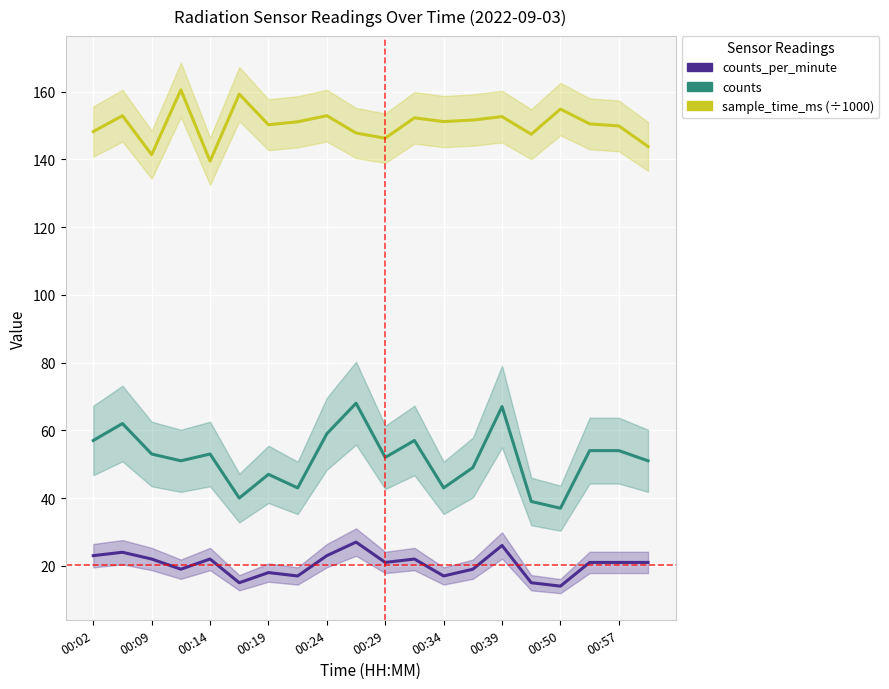

How many values in the sample_time_ms (÷1000) series exceed 151?

10